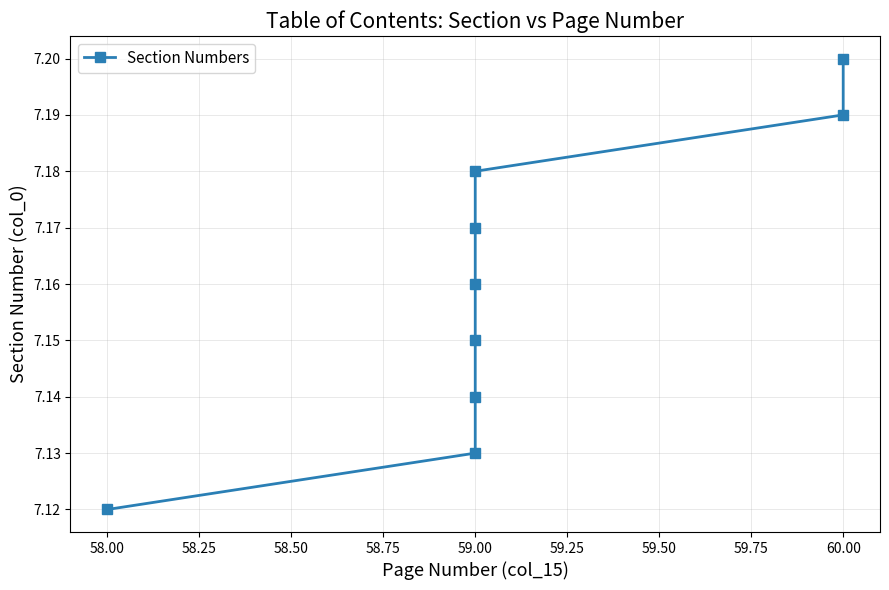

Does the chart have visible grid lines?

Yes